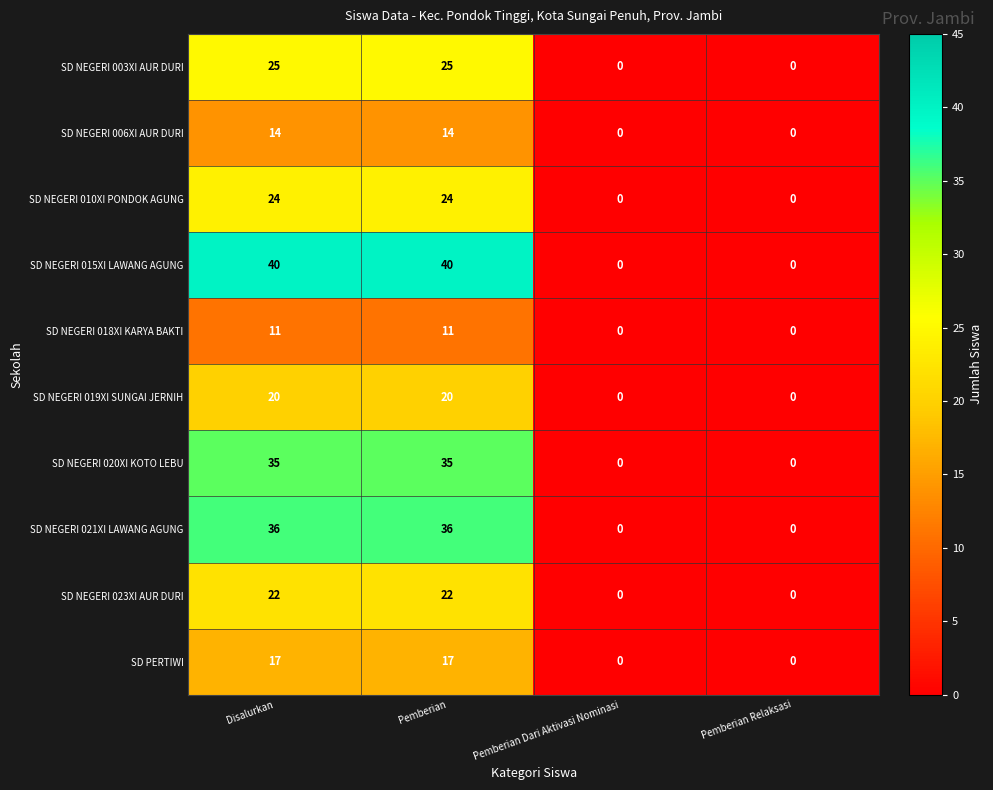

What is the spread (max minus min) of values at Disalurkan?

29